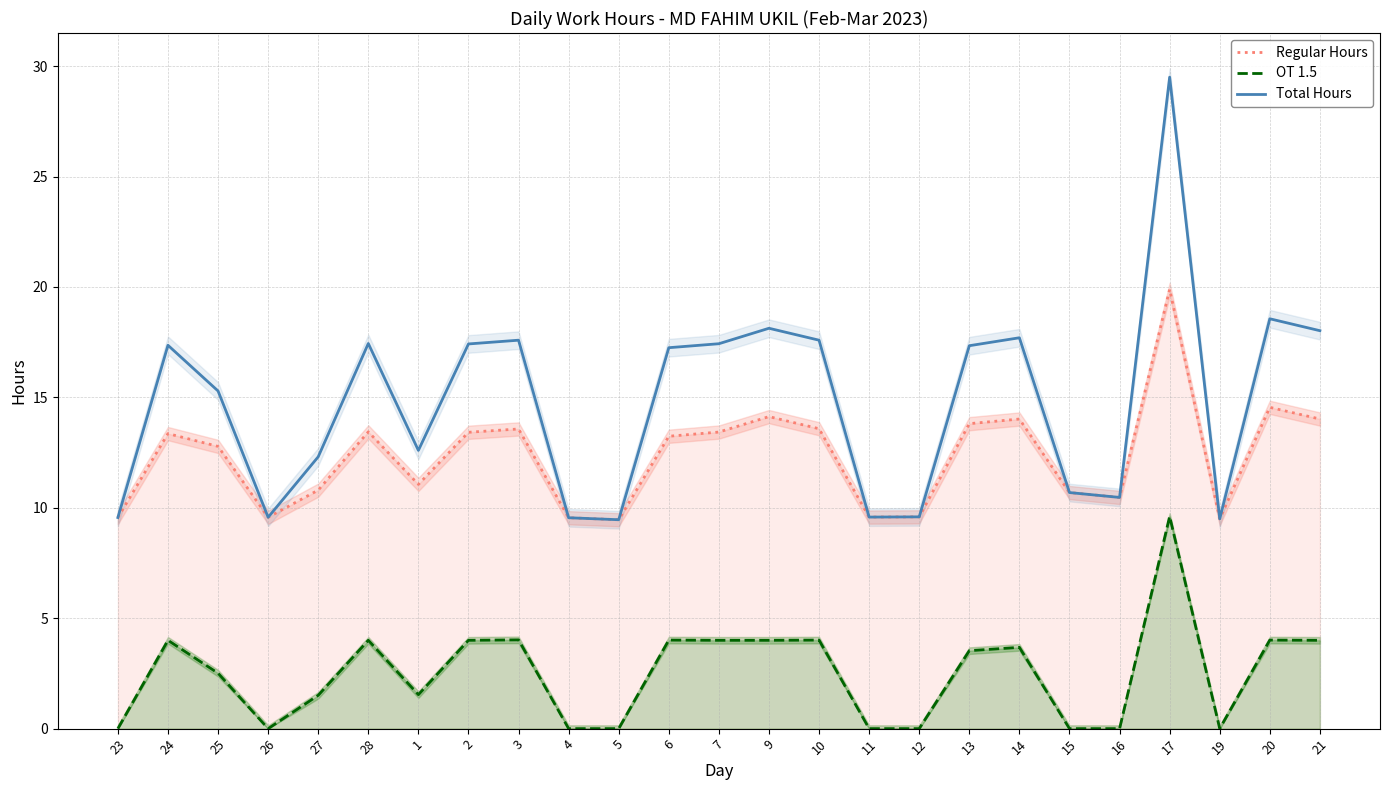

In Regular Hours, how many points are higher than both neighbors (excluding endpoints)?

7